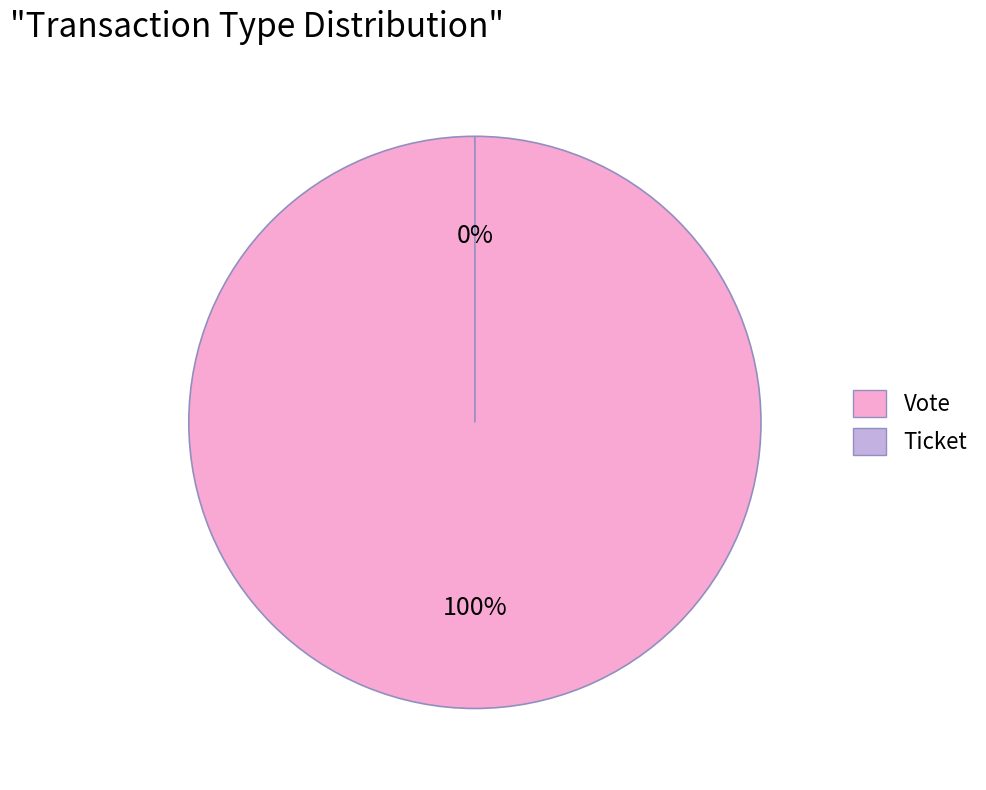

Does Vote represent more than half of the total?

Yes